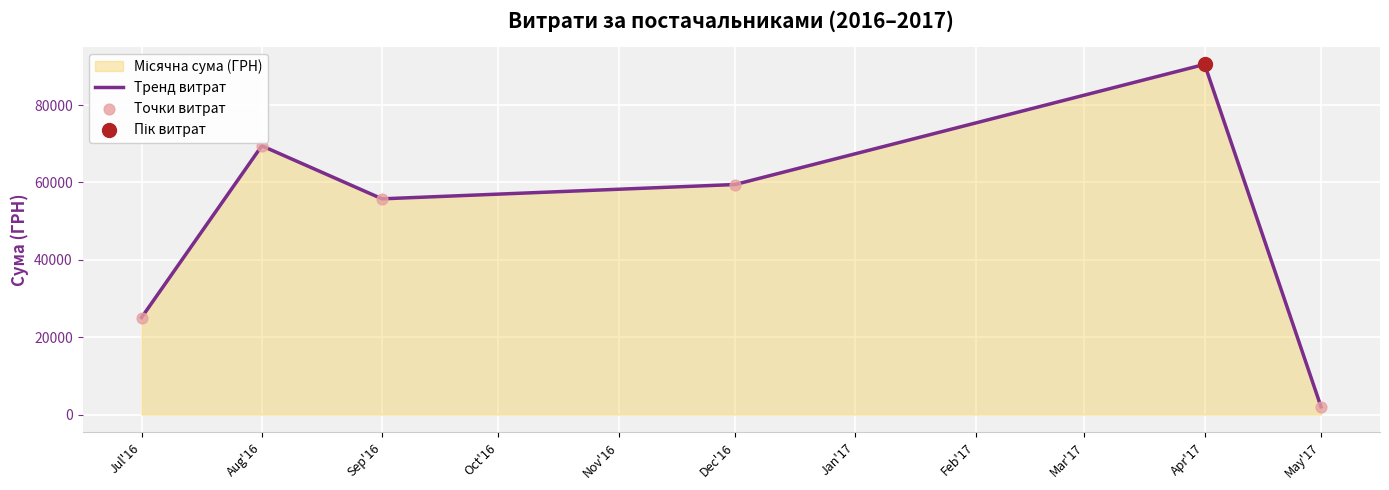

At which category does the chart reach its minimum across all series?

May'17